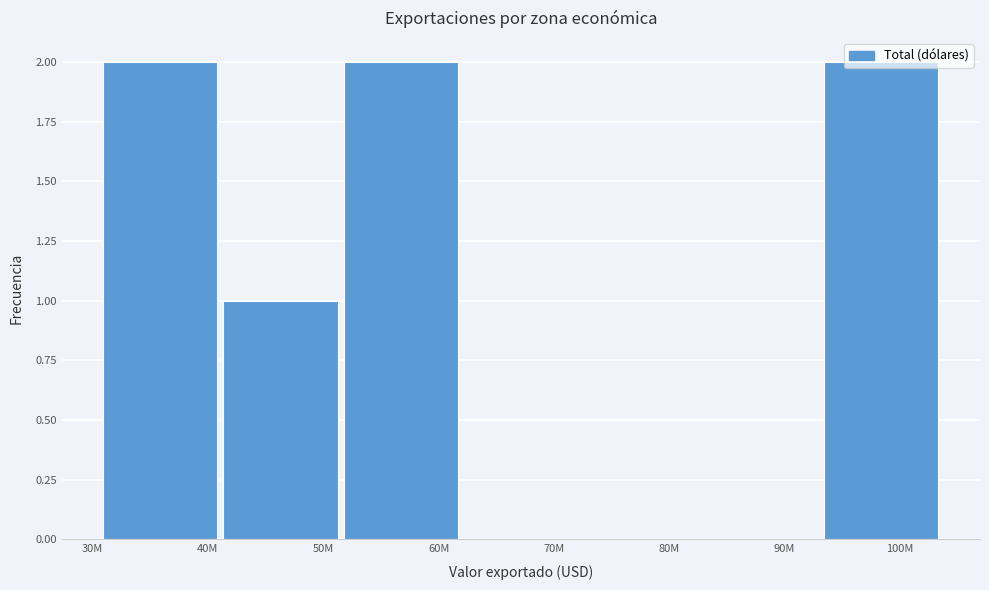

The value at 100M is 2. True or false?

True